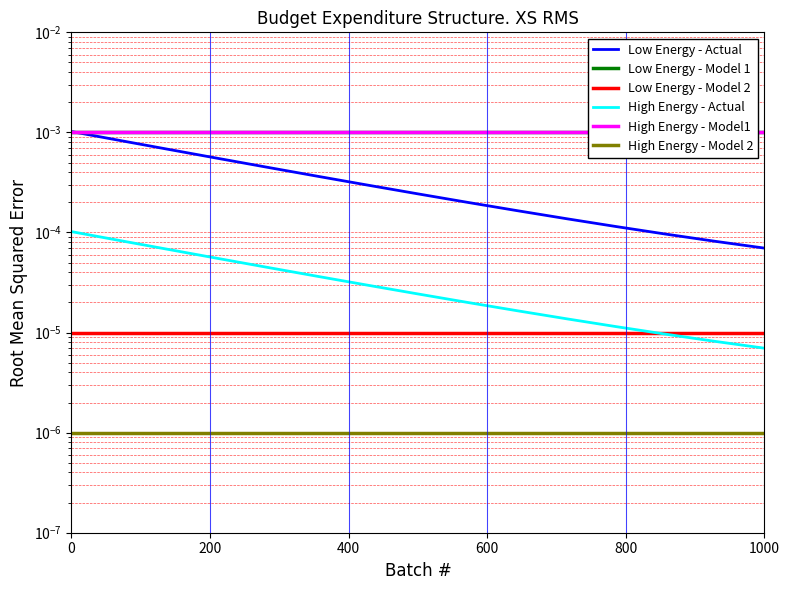

Does the chart have visible grid lines?

Yes